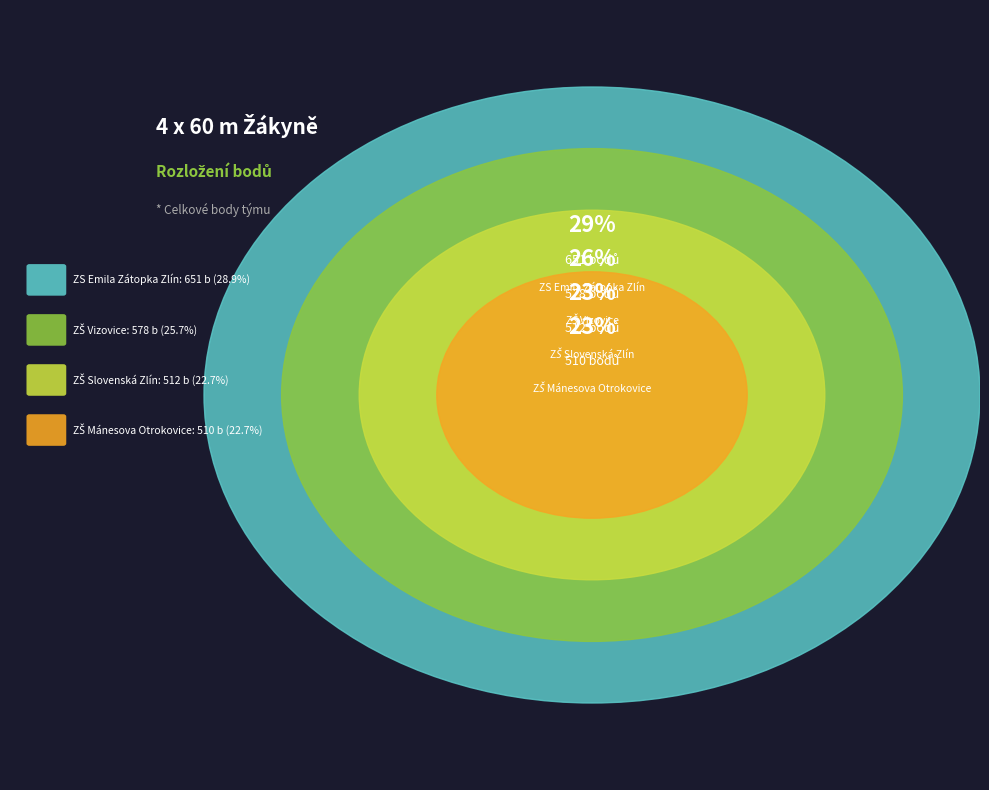

How many slices are in this pie chart?

4